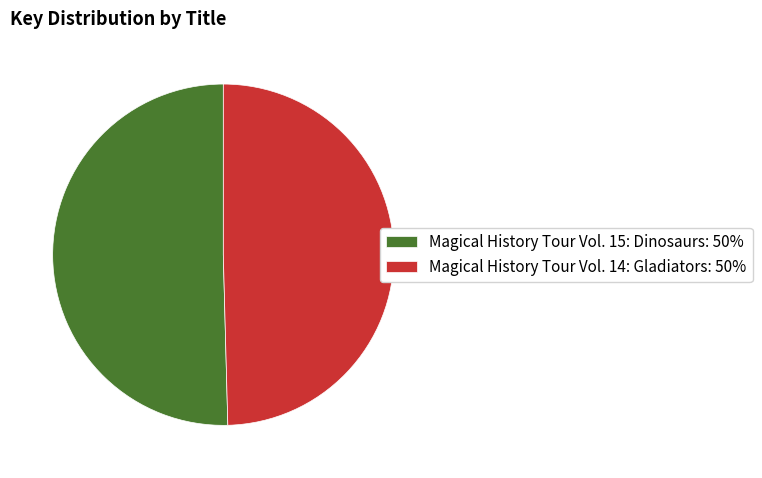

Between Magical History Tour Vol. 14: Gladiators and Magical History Tour Vol. 15: Dinosaurs, which is larger?

Magical History Tour Vol. 15: Dinosaurs